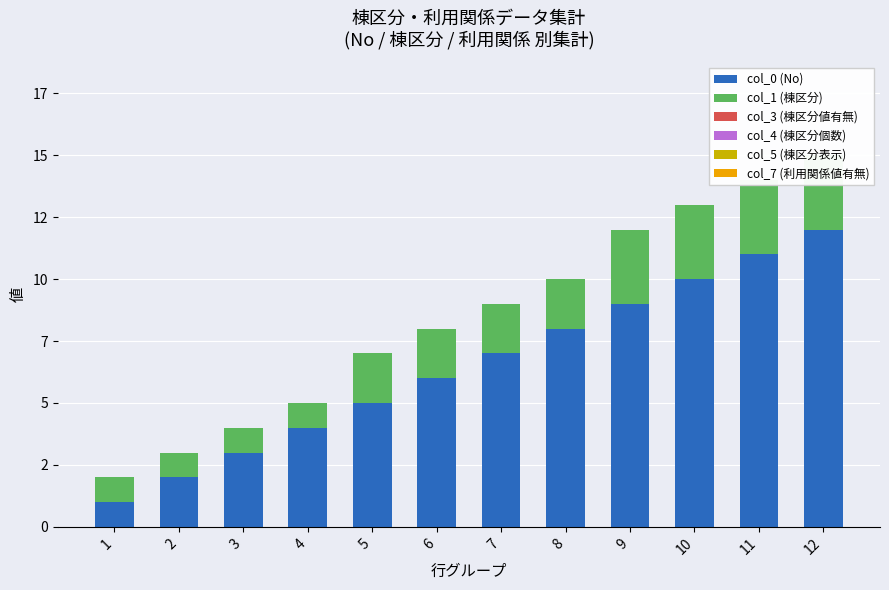

Rank the series by their maximum value, from lowest to highest.

col_3 (棟区分値有無), col_4 (棟区分個数), col_5 (棟区分表示), col_7 (利用関係値有無), col_1 (棟区分), col_0 (No)